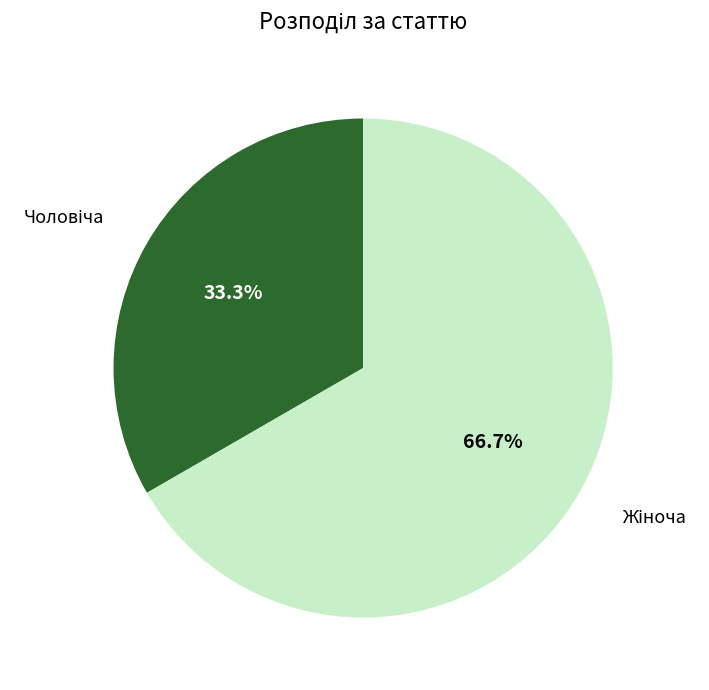

Count the number of slices in the pie.

2